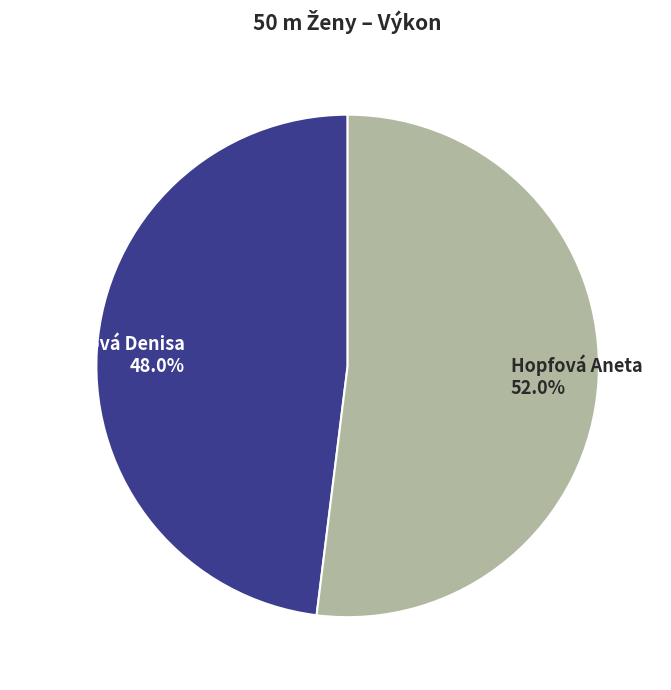

What portion of the pie excludes Hopfová Aneta?

48.0%